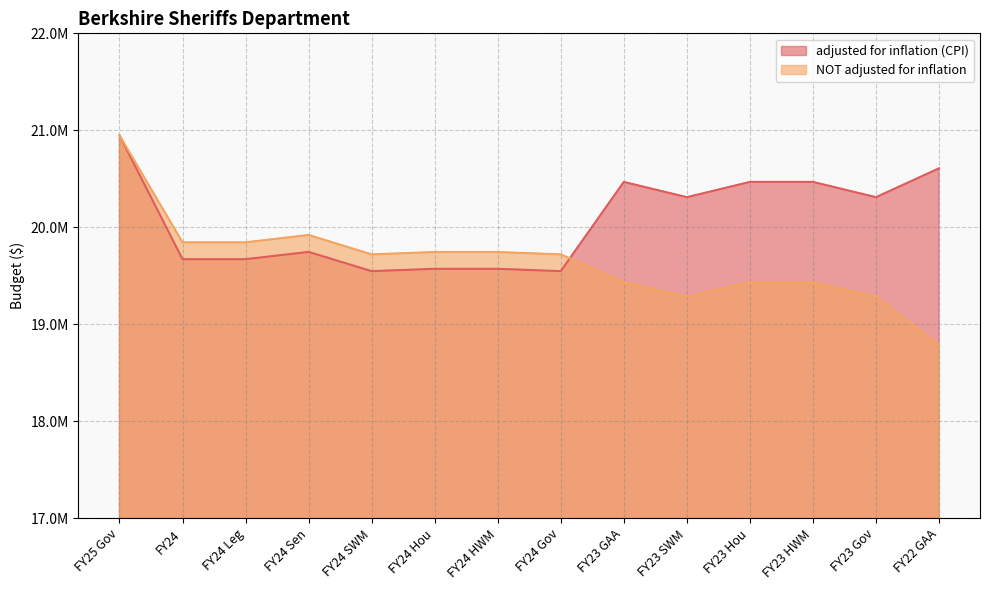

Which series ends up on top after the final intersection of NOT adjusted for inflation and adjusted for inflation (CPI)?

adjusted for inflation (CPI)